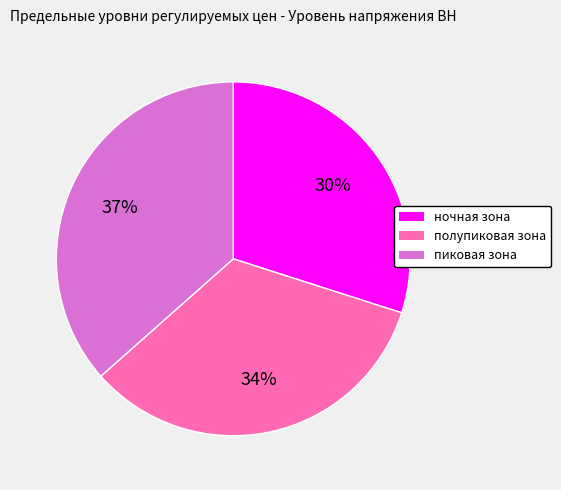

Which slice is the smallest?

ночная зона